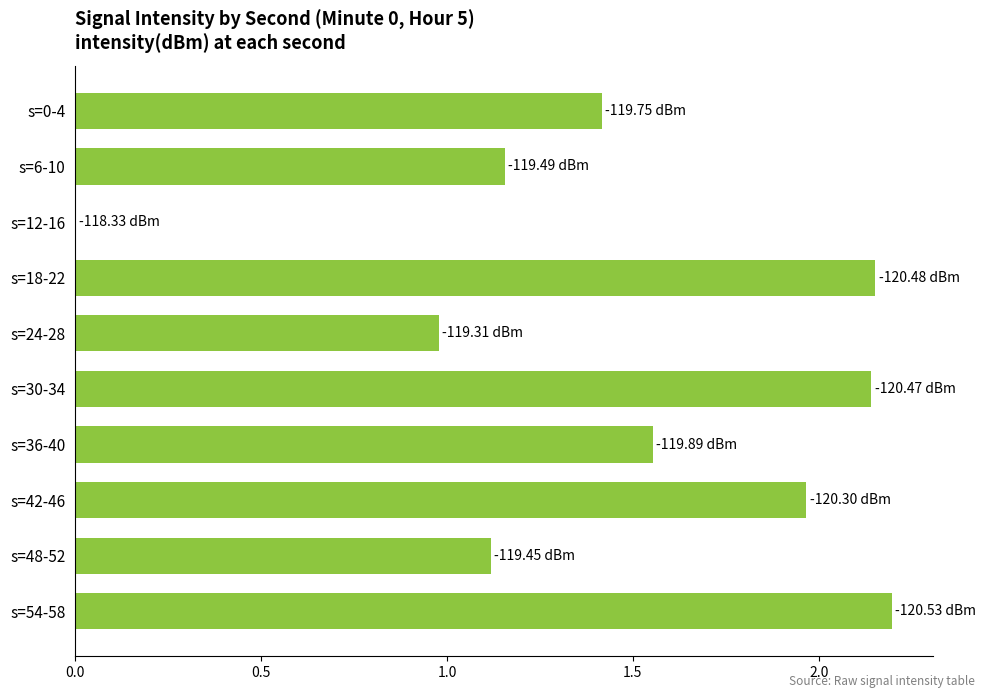

What is the sum of the values at s=36-40 and s=6-10?

2.7